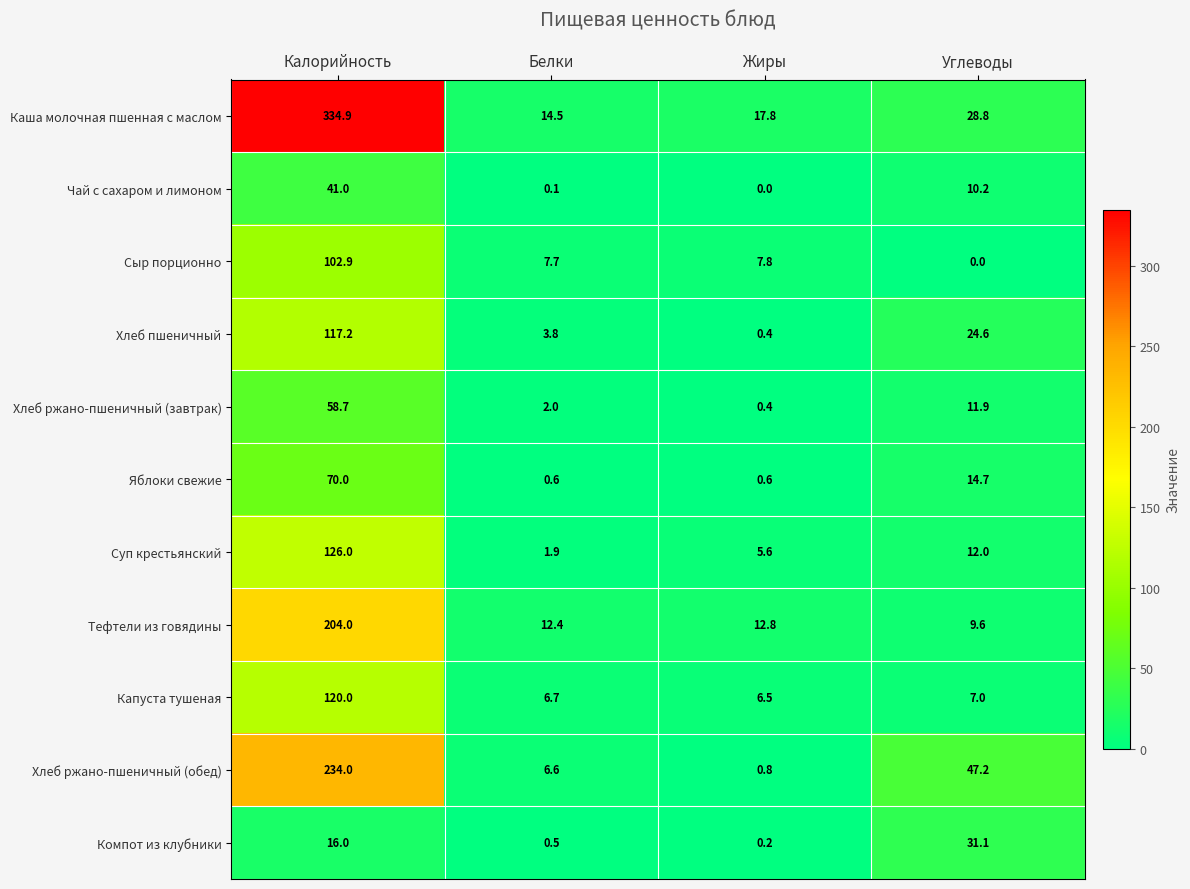

Rank the series at Белки from highest to lowest value.

Каша молочная пшенная с маслом, Тефтели из говядины, Сыр порционно, Капуста тушеная, Хлеб ржано-пшеничный (обед), Хлеб пшеничный, Хлеб ржано-пшеничный (завтрак), Суп крестьянский, Яблоки свежие, Компот из клубники, Чай с сахаром и лимоном